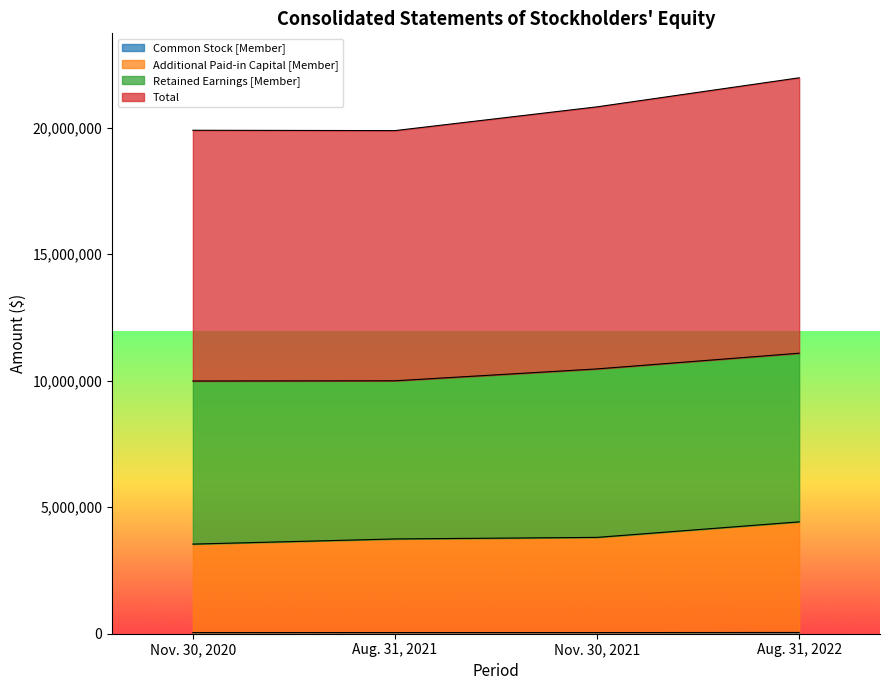

Which category has the highest value in the Total series?

Aug. 31, 2022